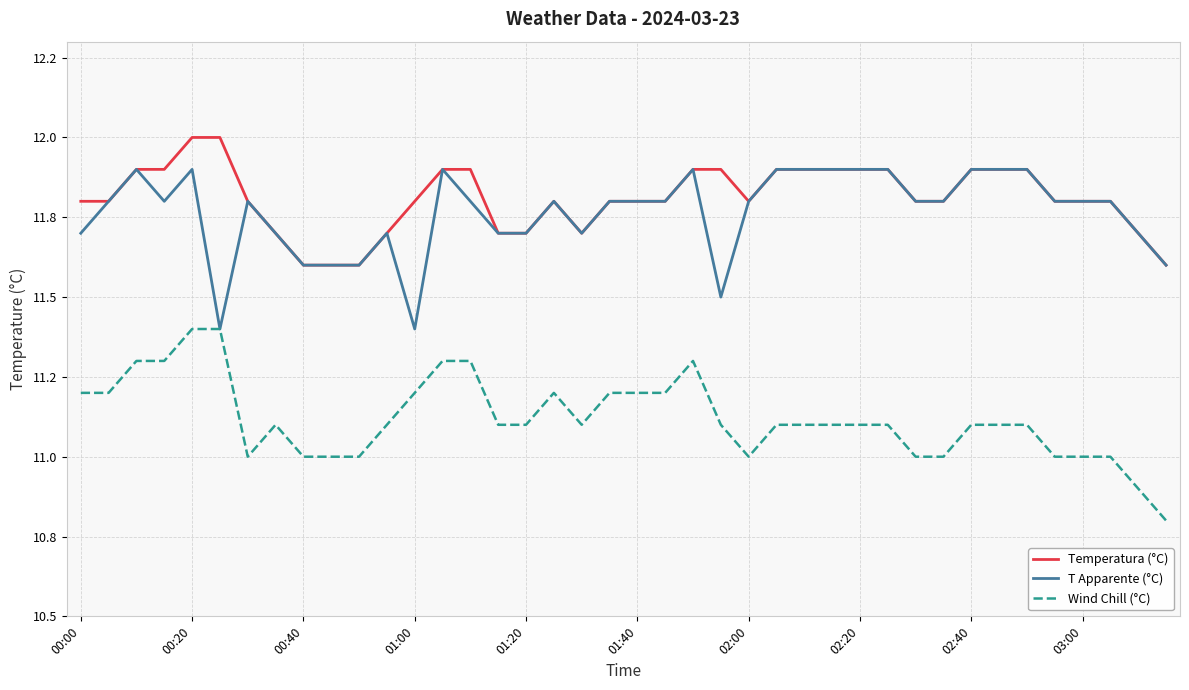

Reading left to right, list all the values displayed in this chart.

Temperatura (°C): 11.8	11.8	11.9	11.9	12.0	12.0	11.8	11.7	11.6	11.6	11.6	11.7	11.8	11.9	11.9	11.7	11.7	11.8	11.7	11.8	11.8	11.8	11.9	11.9	11.8	11.9	11.9	11.9	11.9	11.9	11.8	11.8	11.9	11.9	11.9	11.8	11.8	11.8	11.7	11.6
T Apparente (°C): 11.7	11.8	11.9	11.8	11.9	11.4	11.8	11.7	11.6	11.6	11.6	11.7	11.4	11.9	11.8	11.7	11.7	11.8	11.7	11.8	11.8	11.8	11.9	11.5	11.8	11.9	11.9	11.9	11.9	11.9	11.8	11.8	11.9	11.9	11.9	11.8	11.8	11.8	11.7	11.6
Wind Chill (°C): 11.2	11.2	11.3	11.3	11.4	11.4	11.0	11.1	11.0	11.0	11.0	11.1	11.2	11.3	11.3	11.1	11.1	11.2	11.1	11.2	11.2	11.2	11.3	11.1	11.0	11.1	11.1	11.1	11.1	11.1	11.0	11.0	11.1	11.1	11.1	11.0	11.0	11.0	10.9	10.8